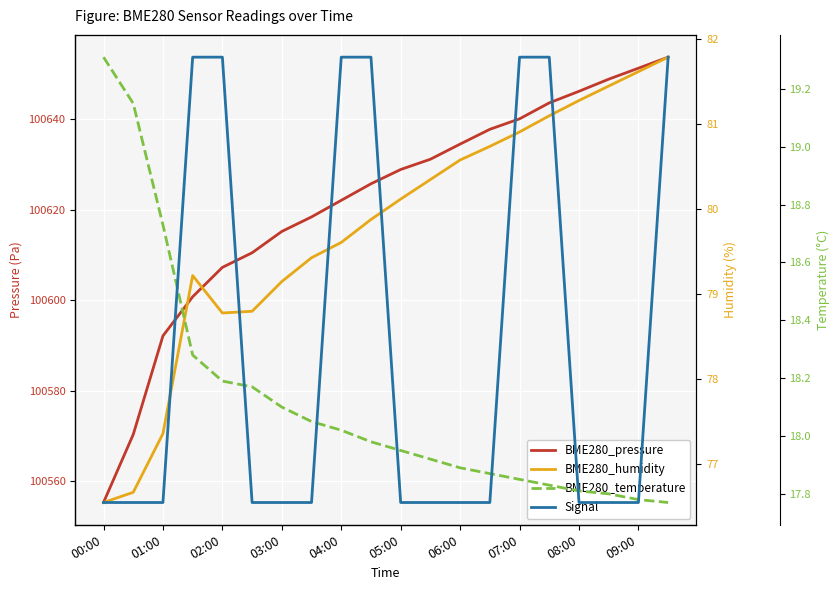

What are all the series names shown in the legend?

BME280_pressure, BME280_humidity, BME280_temperature, Signal